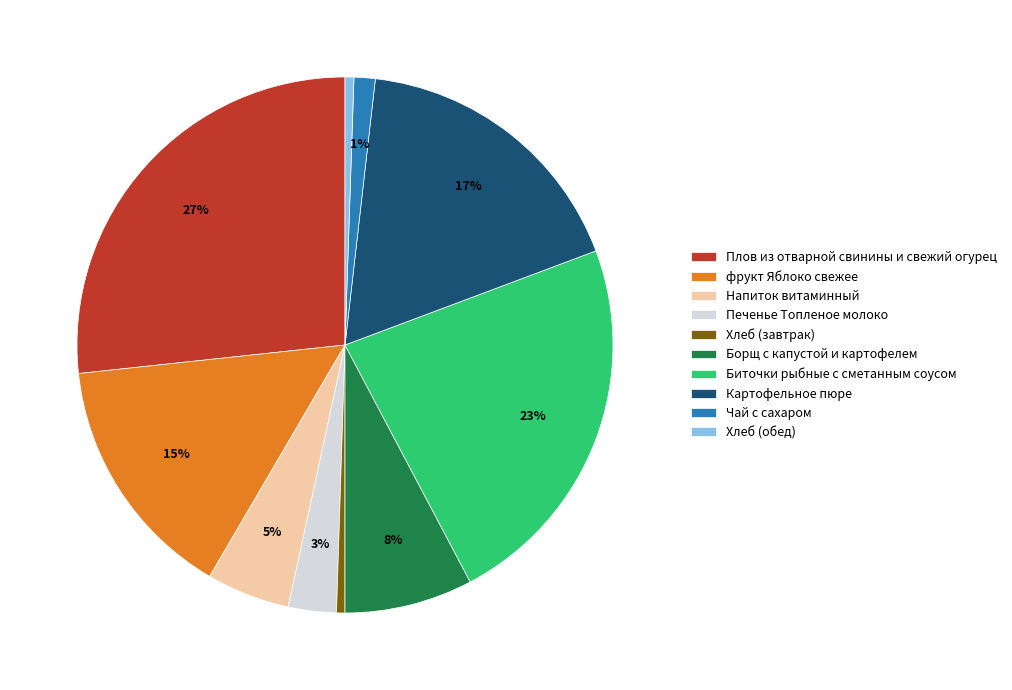

Is the sum of фрукт Яблоко свежее and Хлеб (обед) greater than half?

No